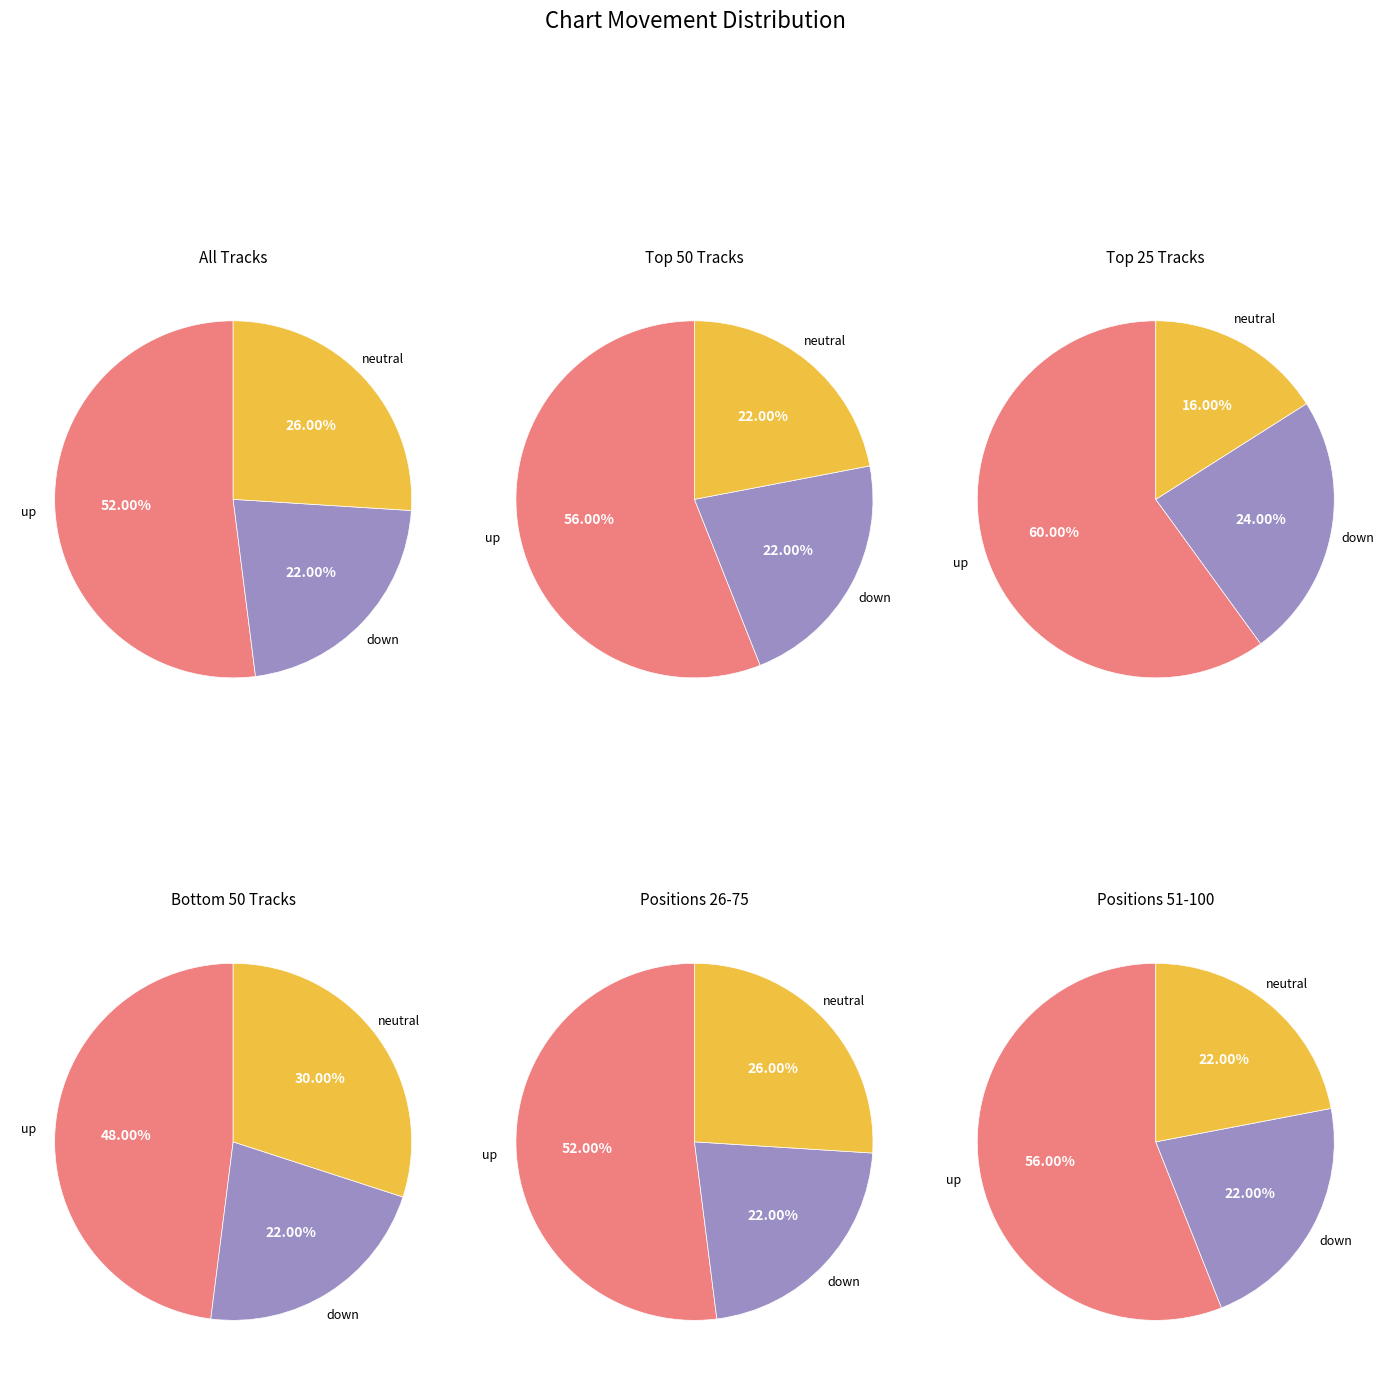

Which category accounts for the majority?

up